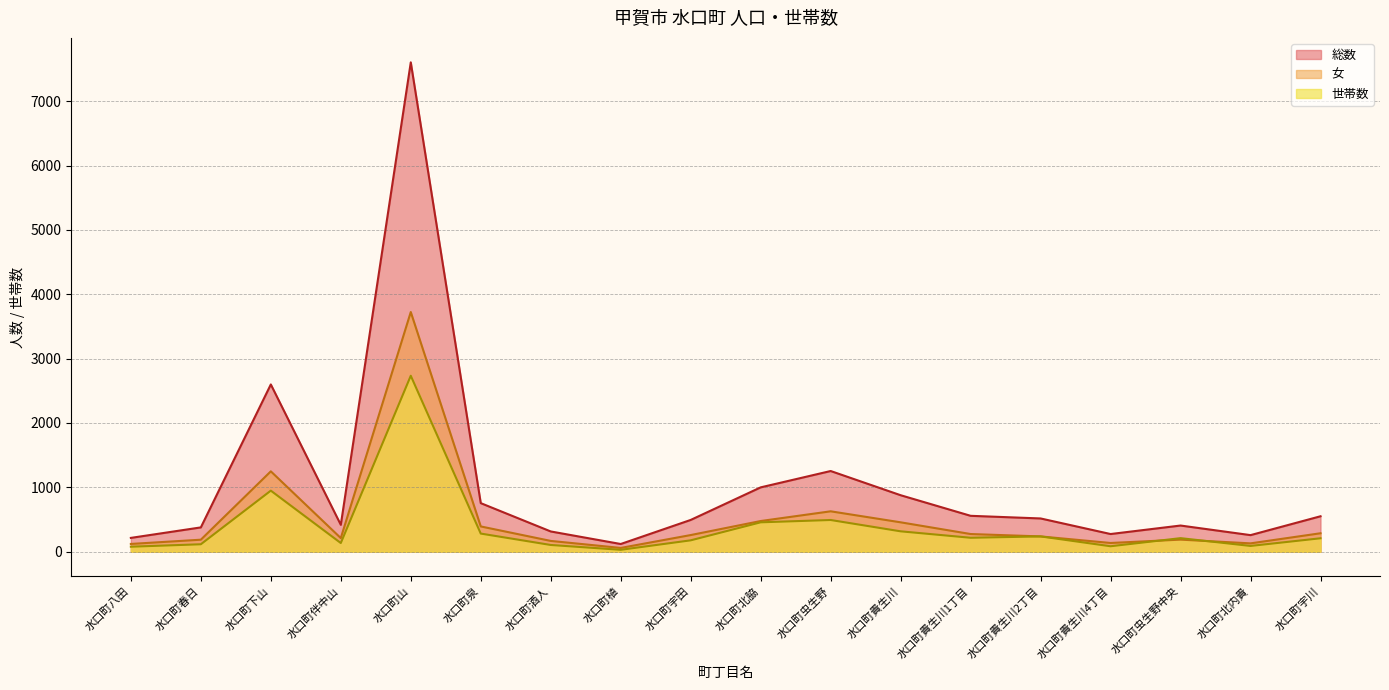

At which category does 女 reach its first local valley?

水口町伴中山